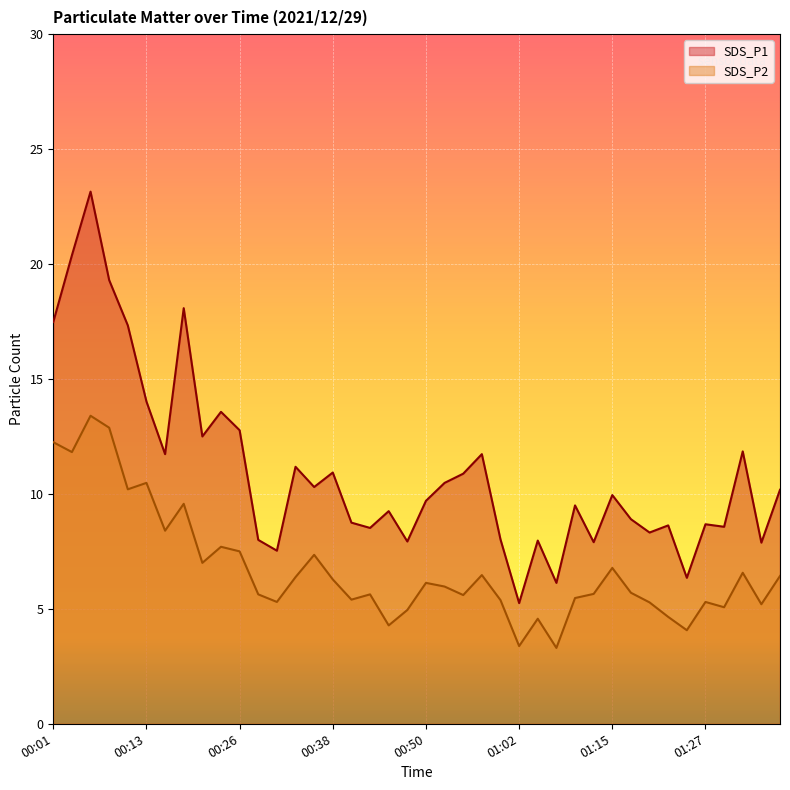

What is the difference between the maximum and minimum values in the SDS_P2 series?

10.1